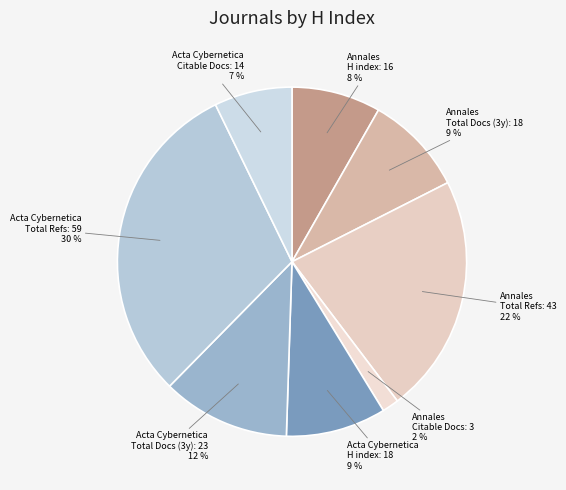

Is it true that Acta Cybernetica Total Refs: 59 is 18% of the pie?

False